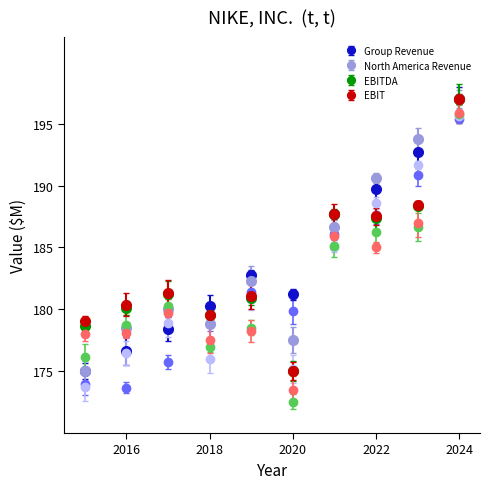

What is the minimum value shown in the chart?

172.5